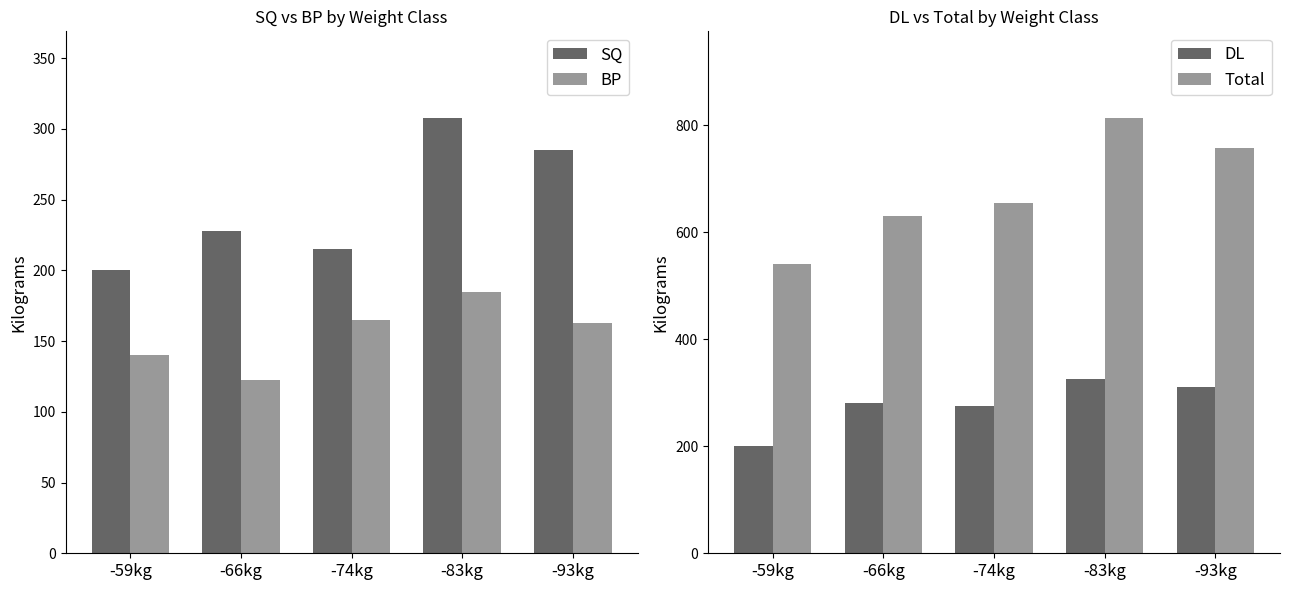

What is the label of the 5th bar from the left?

-93kg